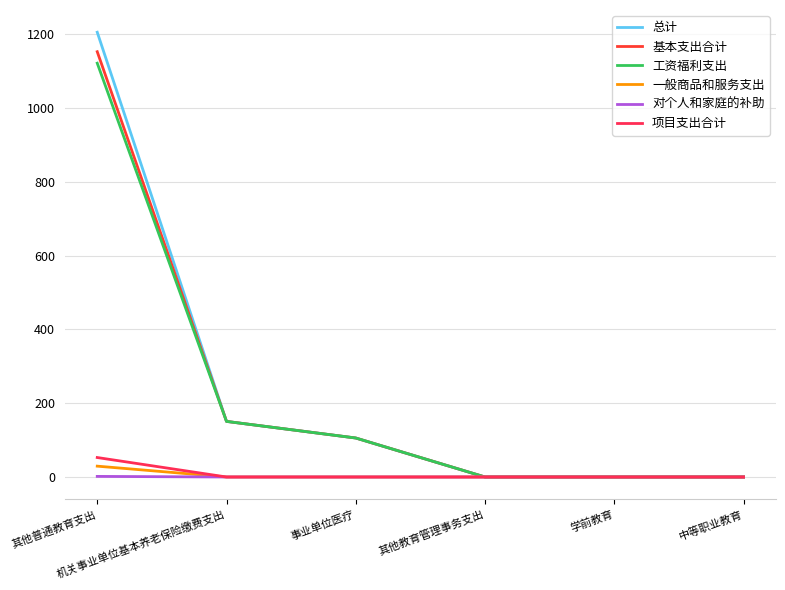

True or false: 工资福利支出 has a value of 105.7 at 事业单位医疗.

True